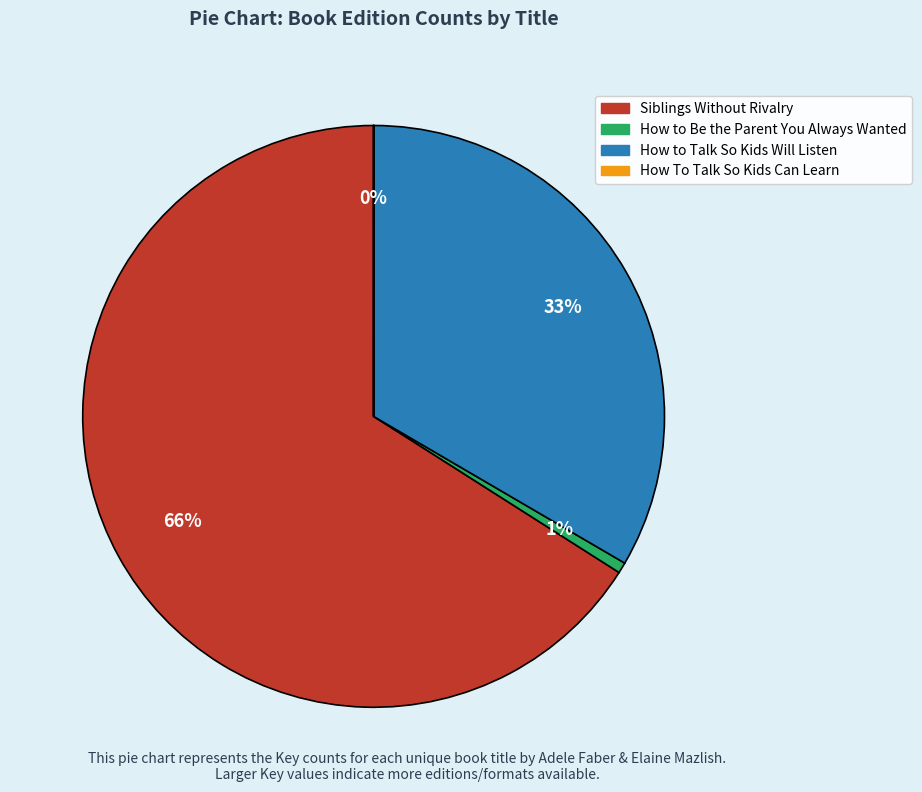

The How to Be the Parent You Always Wanted slice represents 11% of the pie. True or false?

False